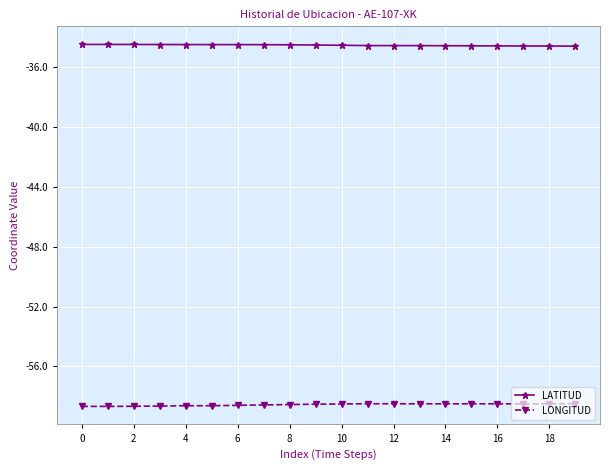

What is the highest value of the LONGITUD series?

-58.5